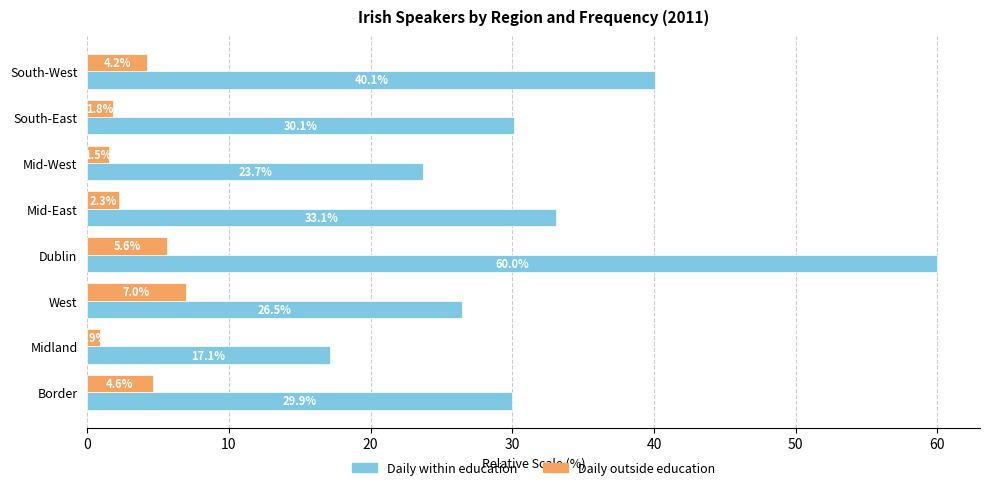

Count the number of data series in this chart.

2